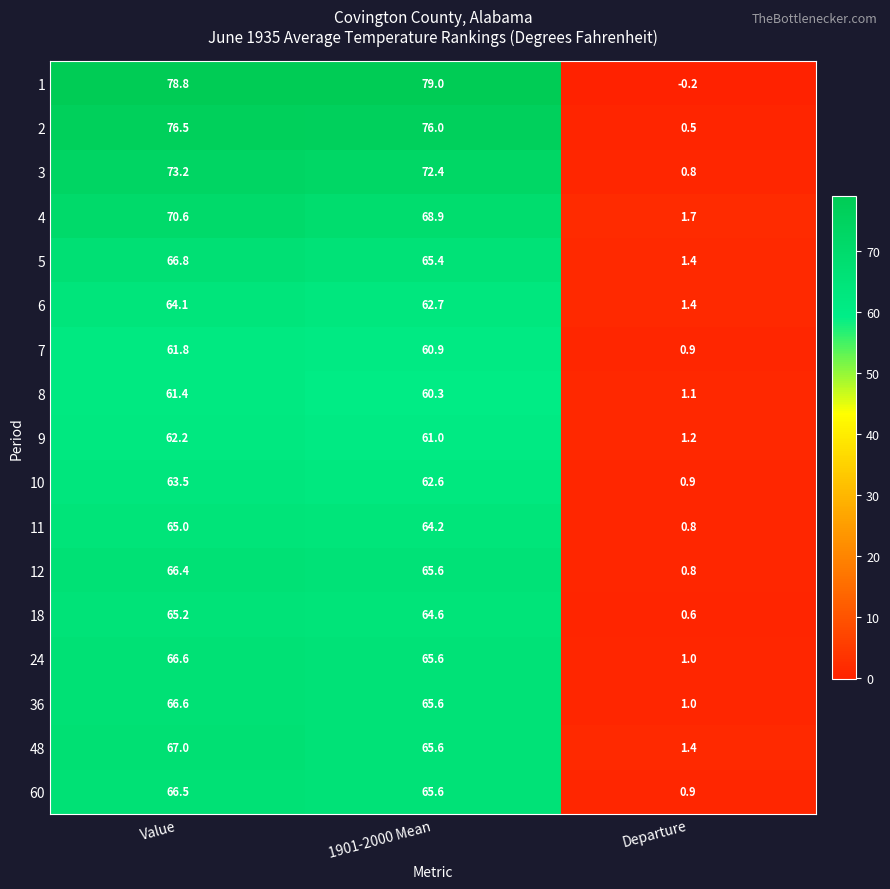

What is the difference between the highest and lowest values at Value?

17.4